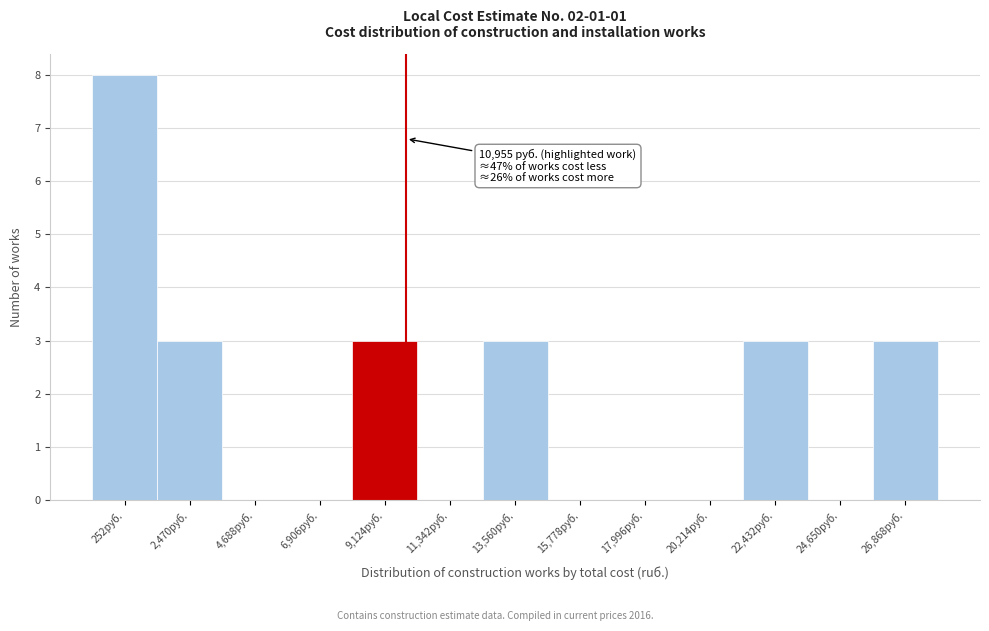

Reading left to right, extract all data points from this chart.

252руб.=8	2,470руб.=3	4,688руб.=0	6,906руб.=0	9,124руб.=3	11,342руб.=0	13,560руб.=3	15,778руб.=0	17,996руб.=0	20,214руб.=0	22,432руб.=3	24,650руб.=0	26,868руб.=3